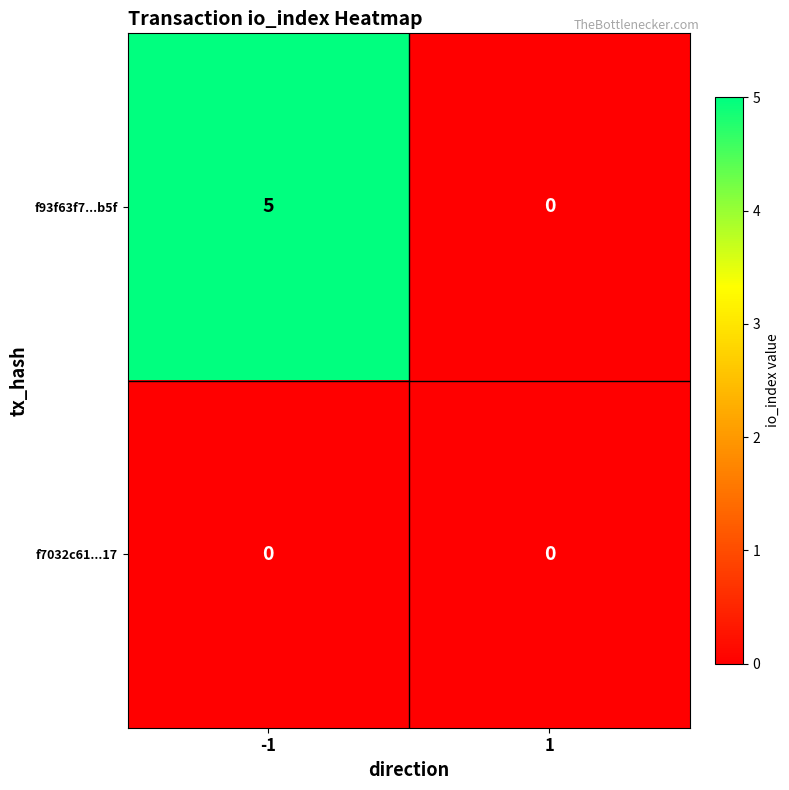

What is the maximum value shown in the chart?

5